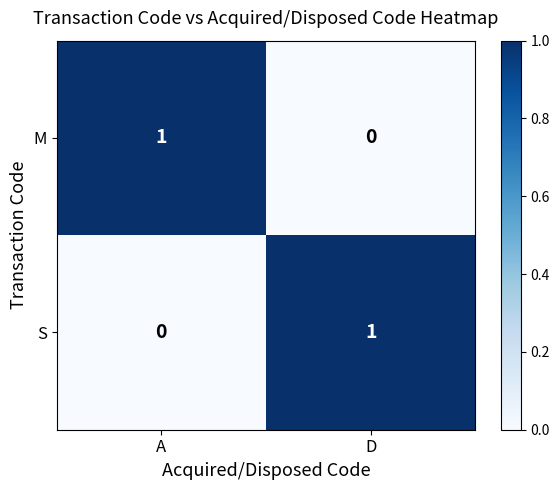

Reading right to left, transcribe all the data shown in this chart.

M: 0	1
S: 1	0